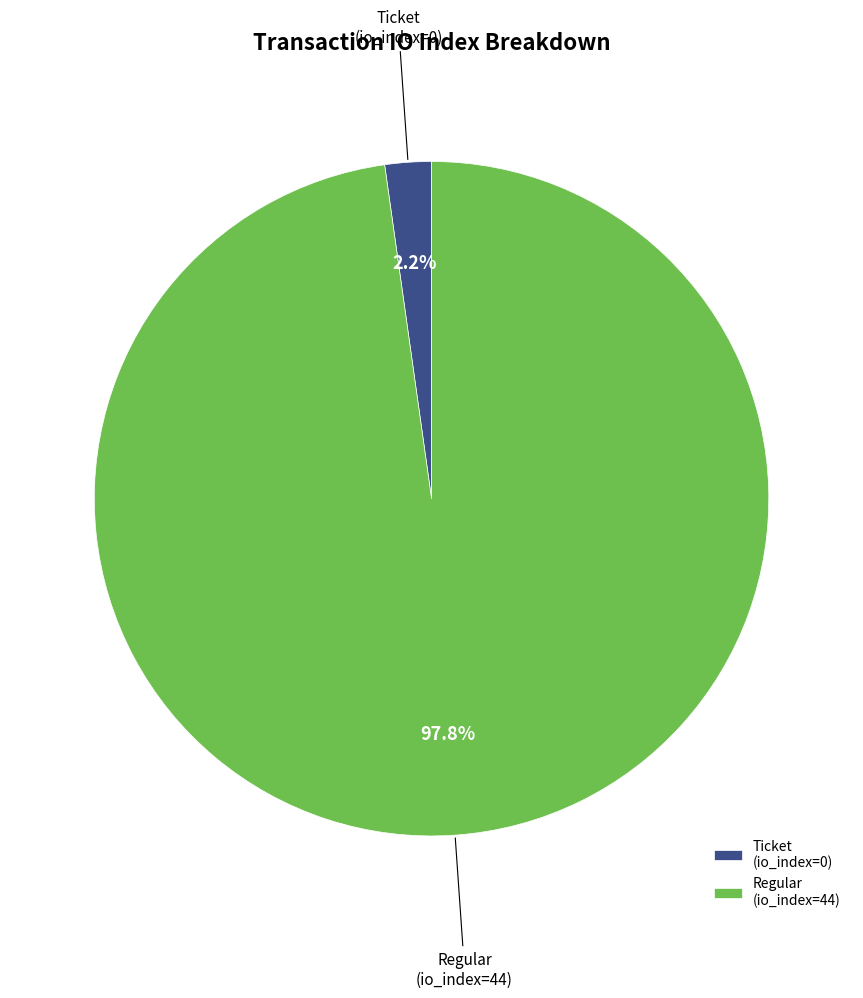

Rank the categories by value from lowest to highest.

Ticket (io_index=0), Regular (io_index=44)